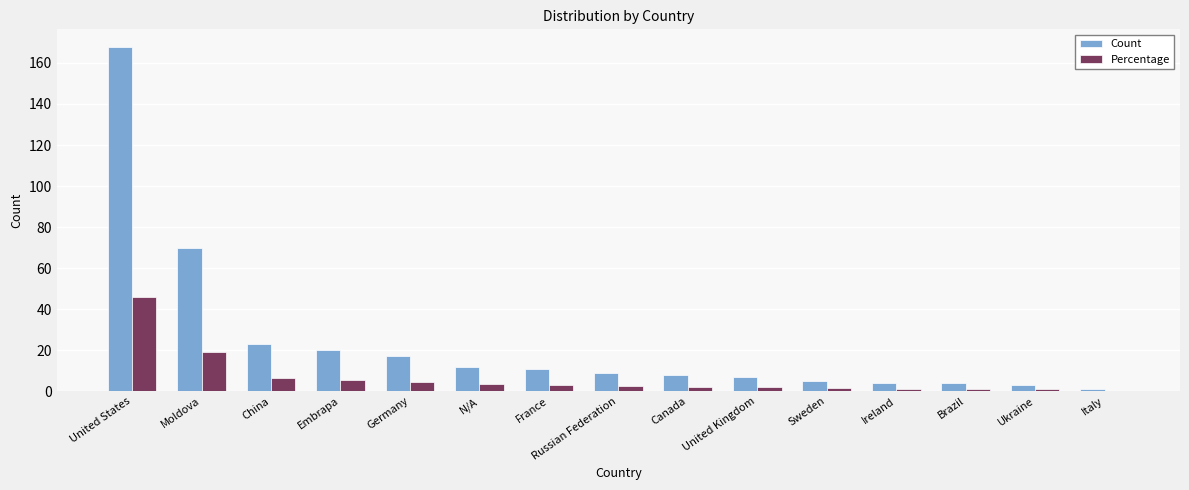

What is the greatest value displayed?

168.0